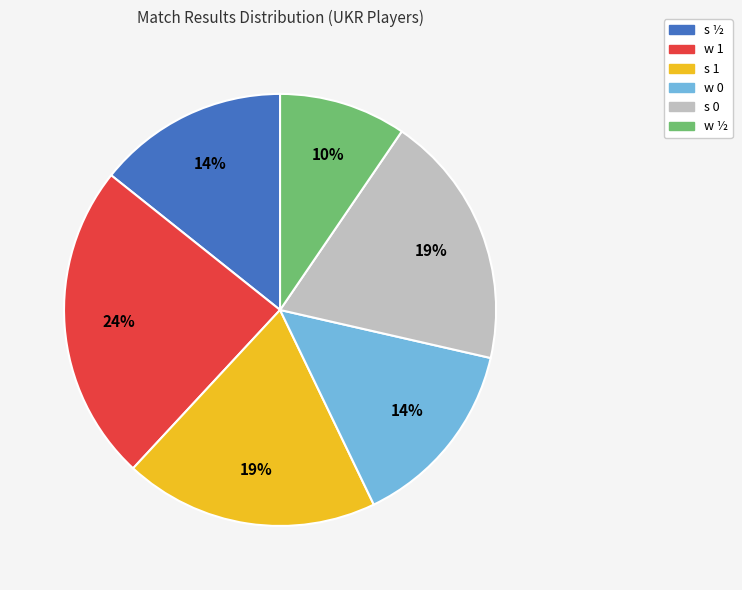

Do w 1 and s 0 together represent more than half of the pie?

No